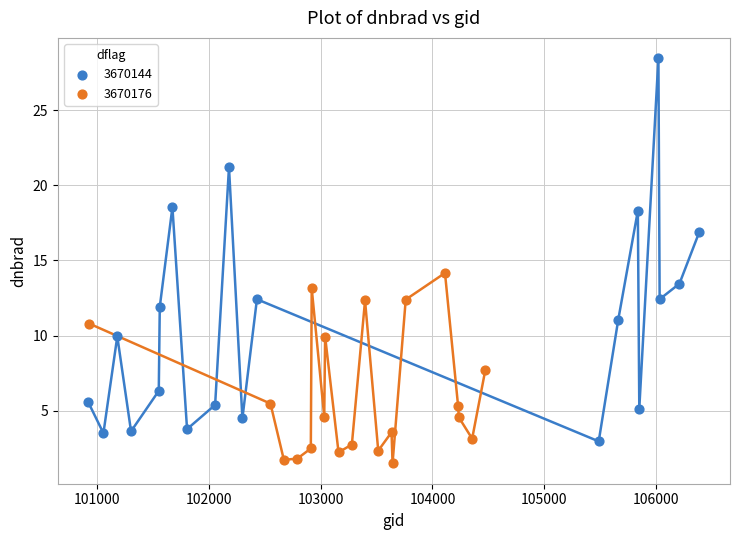

Which series reaches the minimum Y coordinate?

3670176